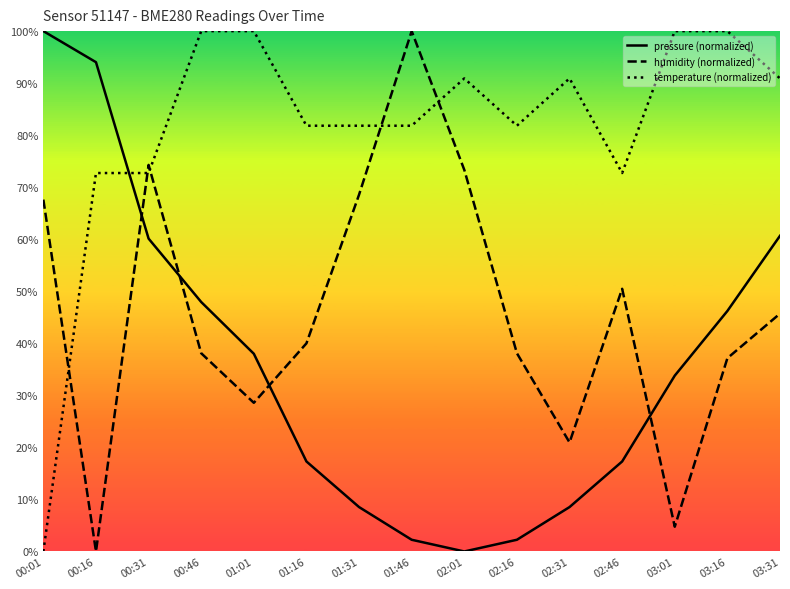

How many data points does each series have?

15